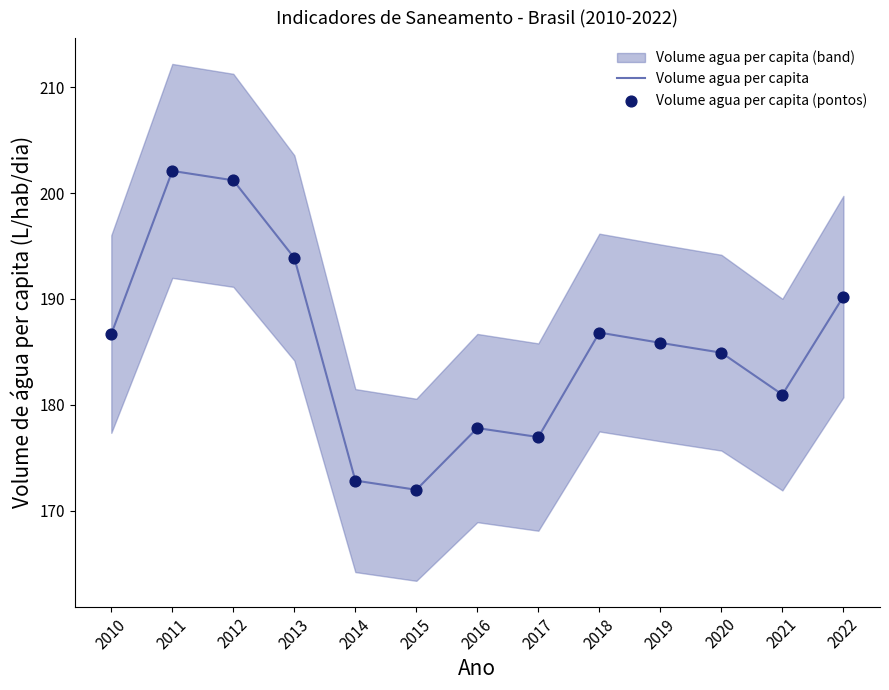

What is the total value across all series at 2010?

373.4